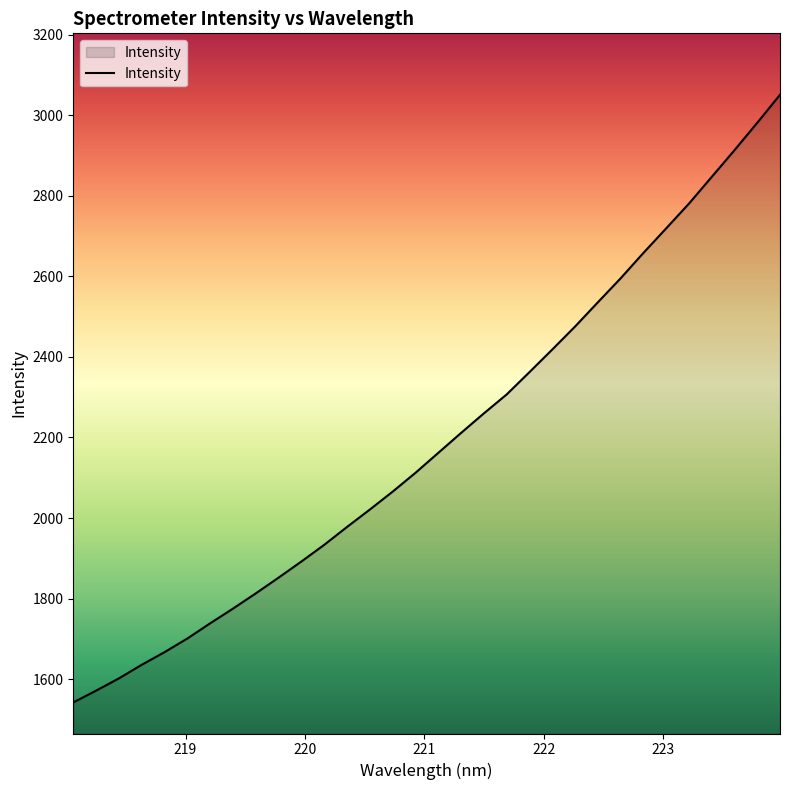

What is the difference between the maximum and minimum values?

1507.9